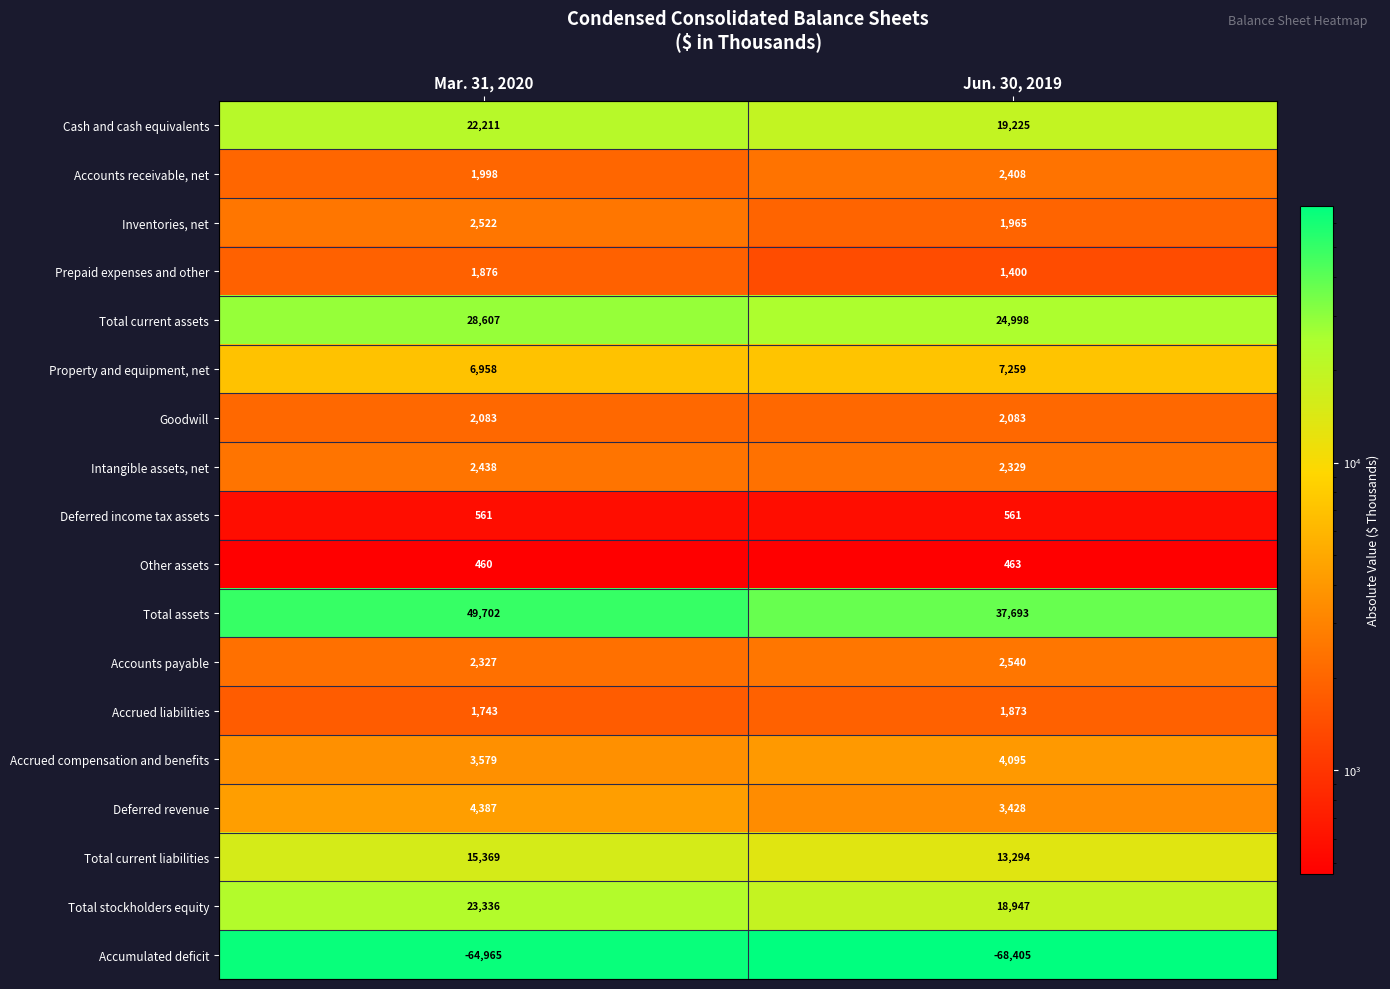

True or false: Total current liabilities has a value of 13294 at Jun. 30, 2019.

True